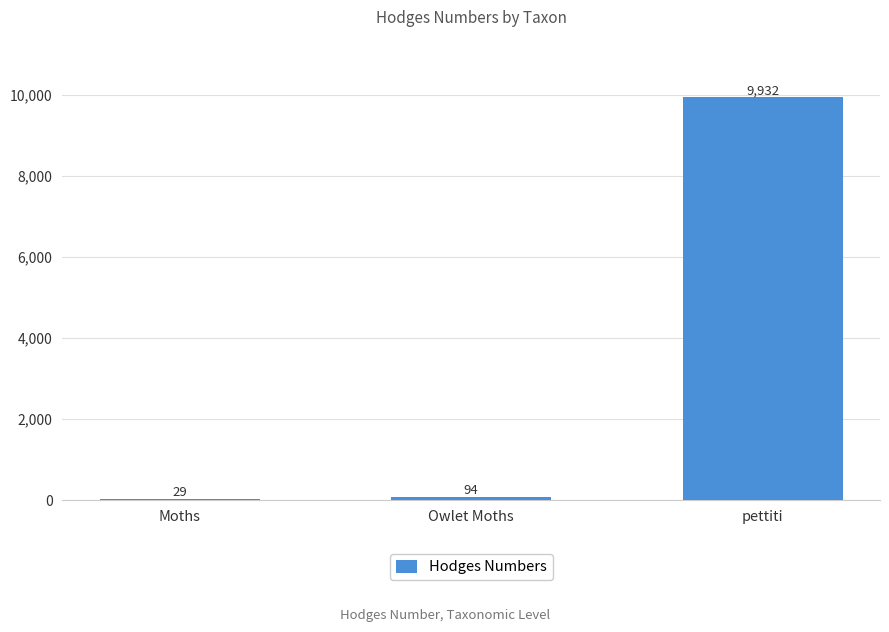

Are the bars horizontal?

No